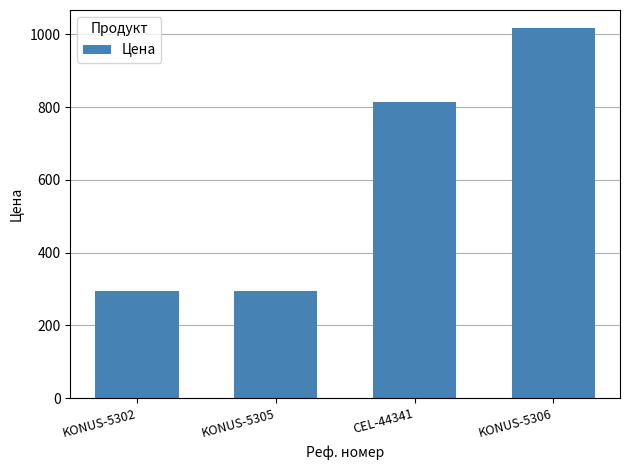

What is the smallest value displayed?

294.5